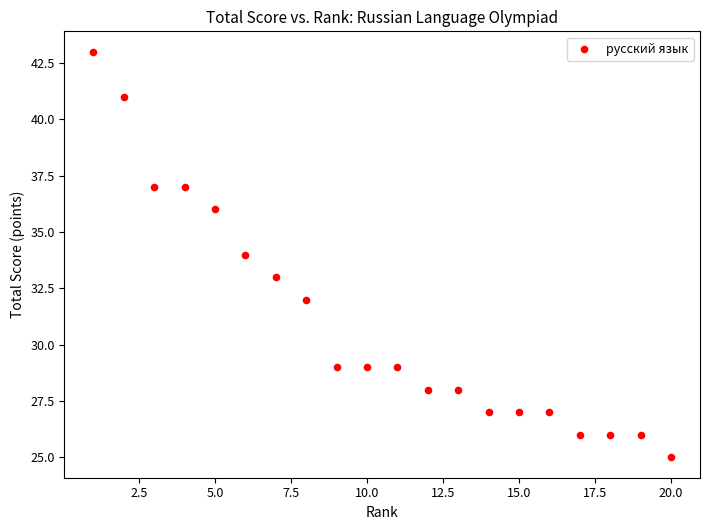

What is the range of Y values (max minus min)?

18